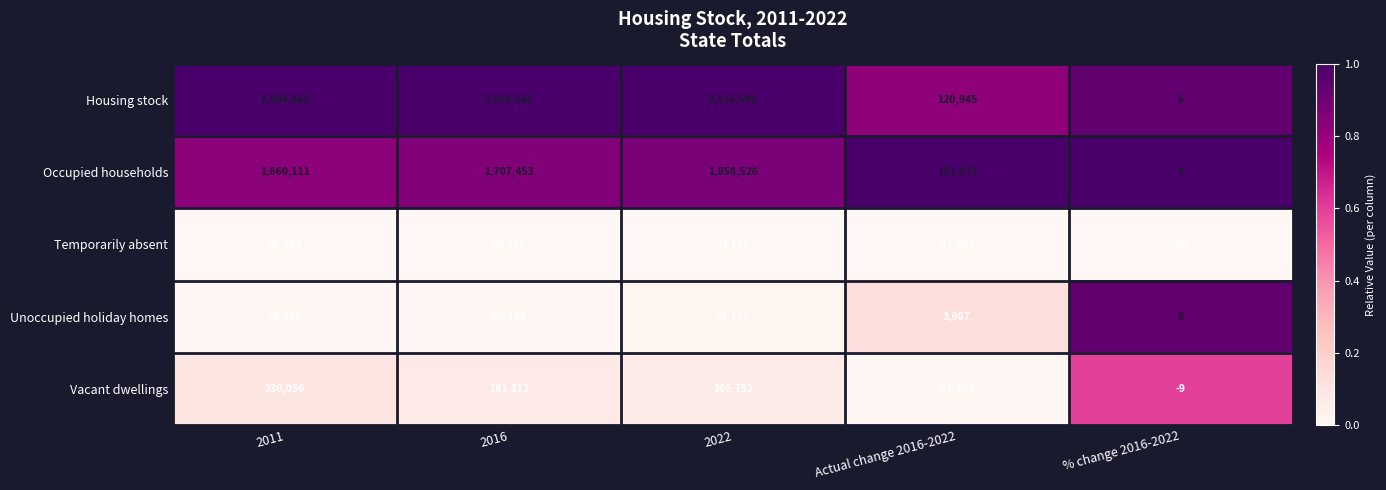

What is the total value across all series at % change 2016-2022?

-23